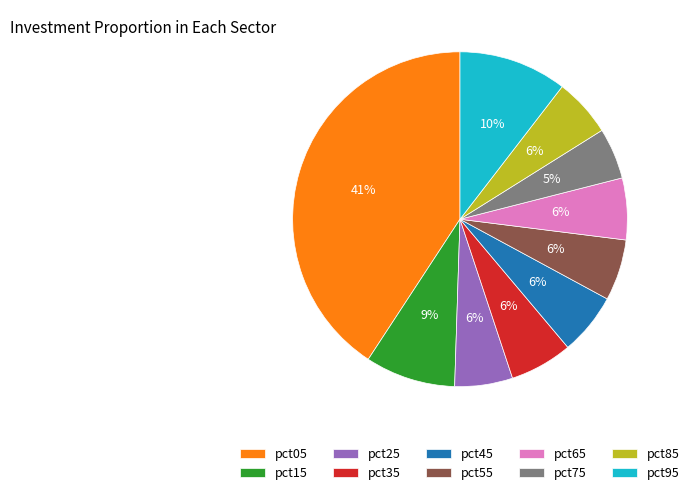

Which slice is the smallest?

pct75